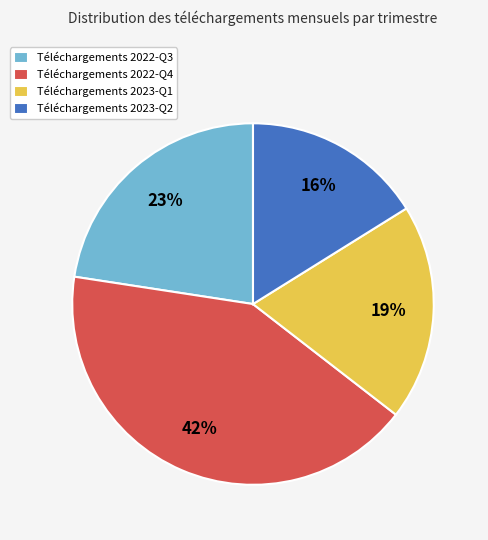

What percentage is the Téléchargements 2022-Q3 slice, to the nearest percent?

23%